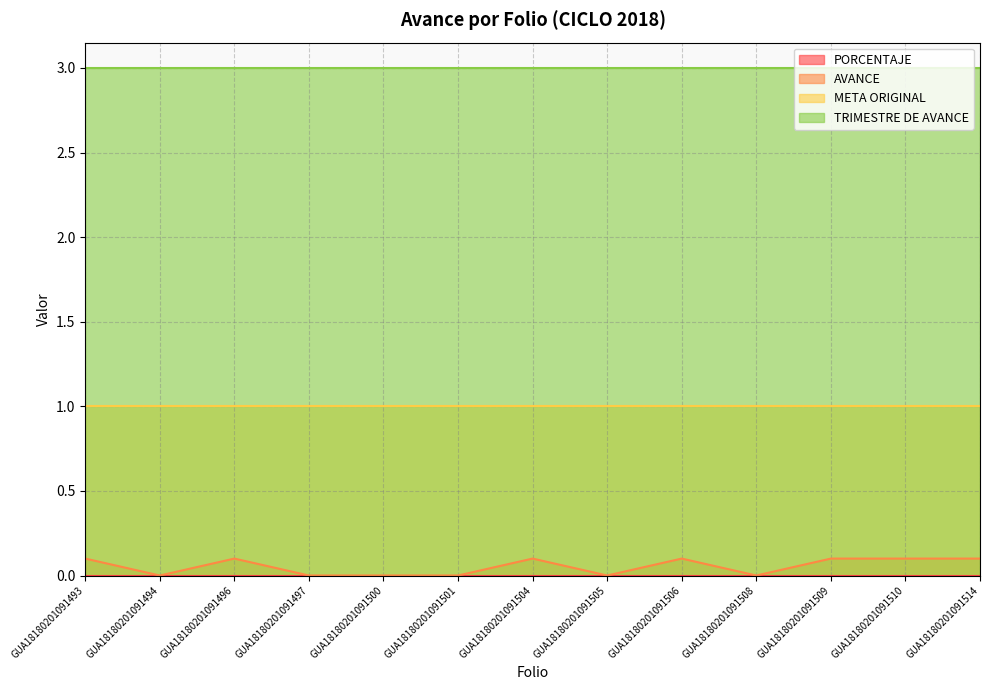

Does the chart have visible grid lines?

Yes